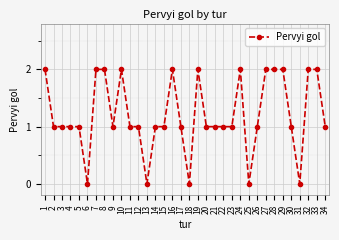

Does the chart display data point markers on the line(s)?

Yes